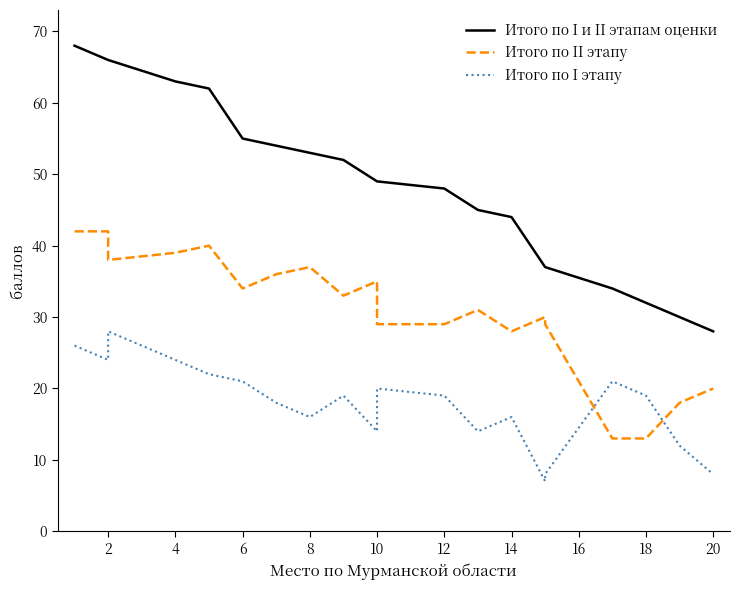

How many interior local valleys does the Итого по II этапу series have?

4